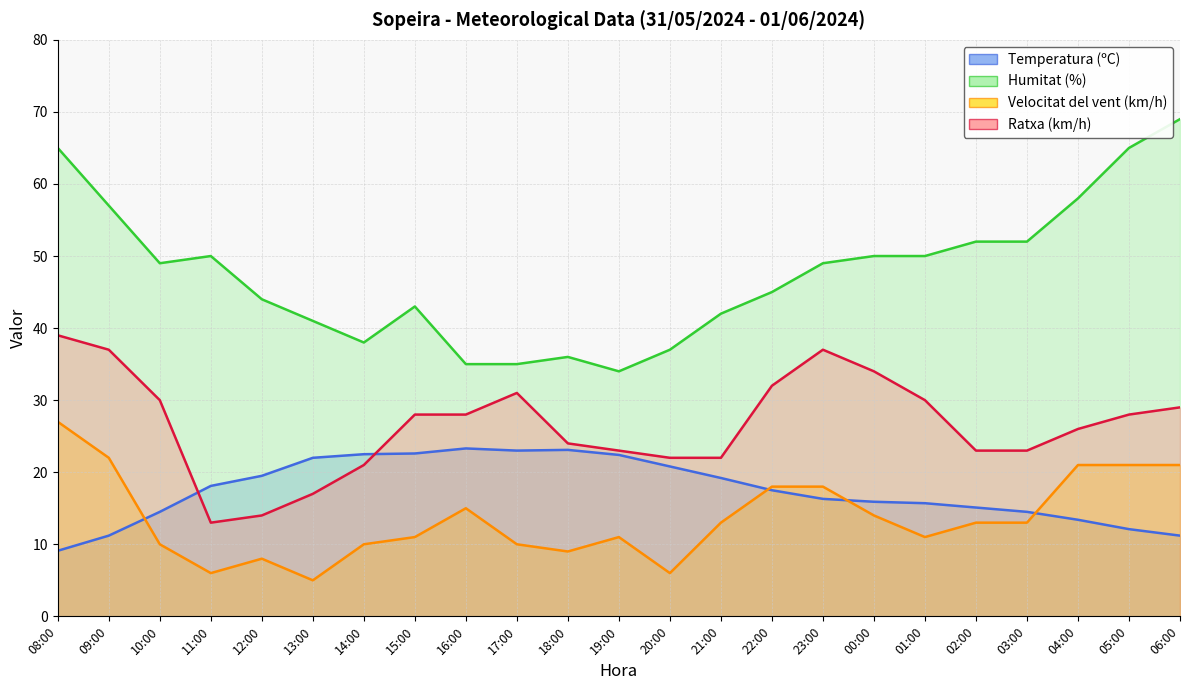

What is the value of the Temperatura (ºC) point at the 4th from the left?

18.1